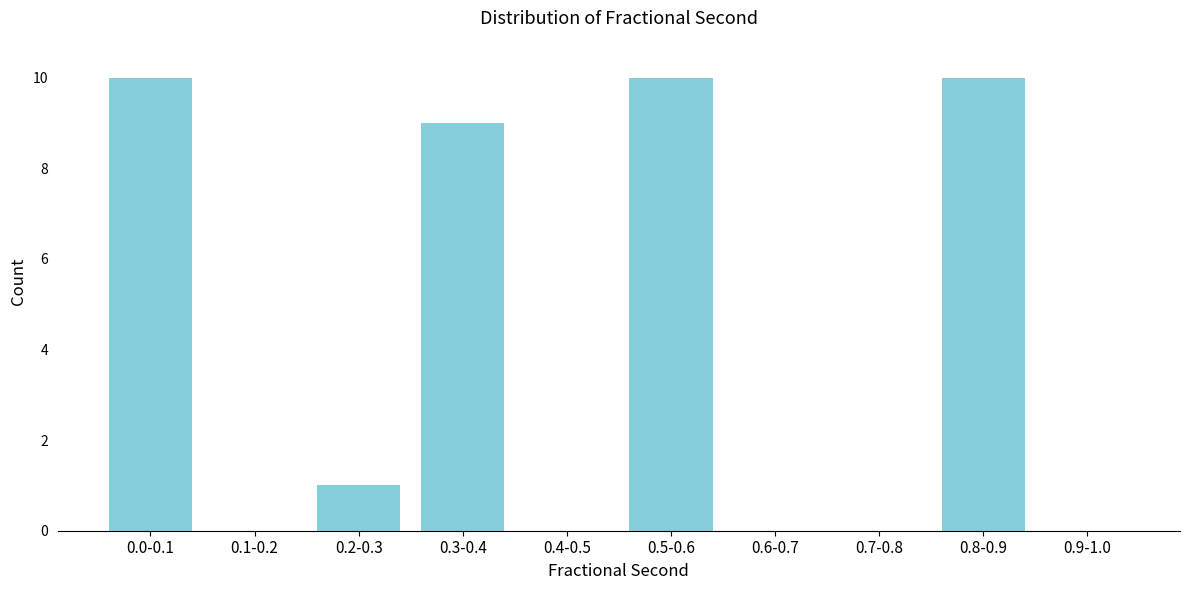

Reading right to left, transcribe all the data shown in this chart.

0.9-1.0=0	0.8-0.9=10	0.7-0.8=0	0.6-0.7=0	0.5-0.6=10	0.4-0.5=0	0.3-0.4=9	0.2-0.3=1	0.1-0.2=0	0.0-0.1=10